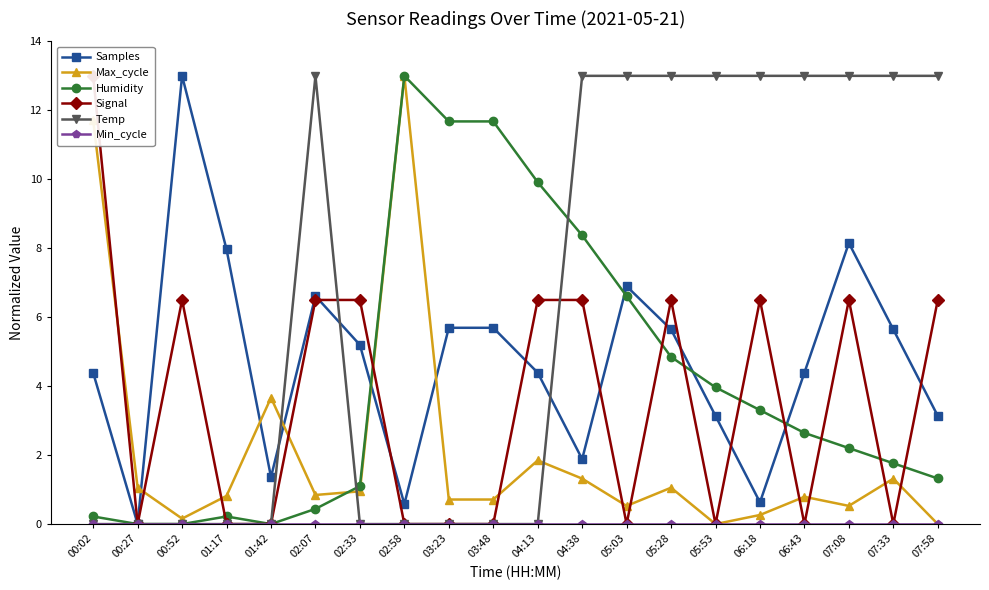

True or false: Min_cycle and Temp intersect in this chart.

False